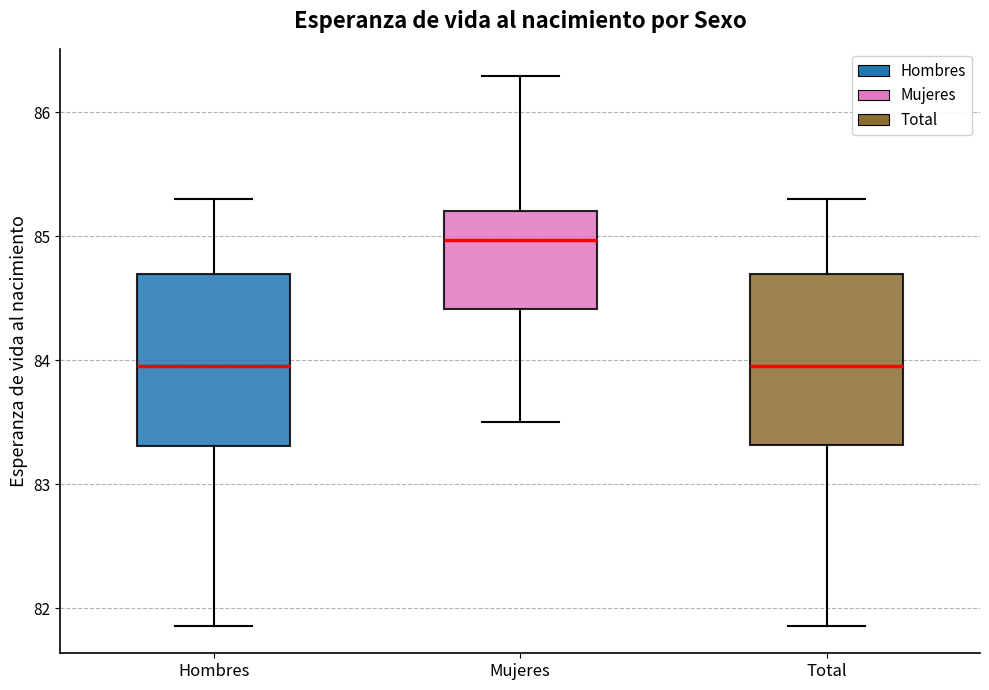

Where is the upper edge of the box for Total on the y-axis? The values are not printed on the chart, so give them approximately, as read against the axis.

84.7